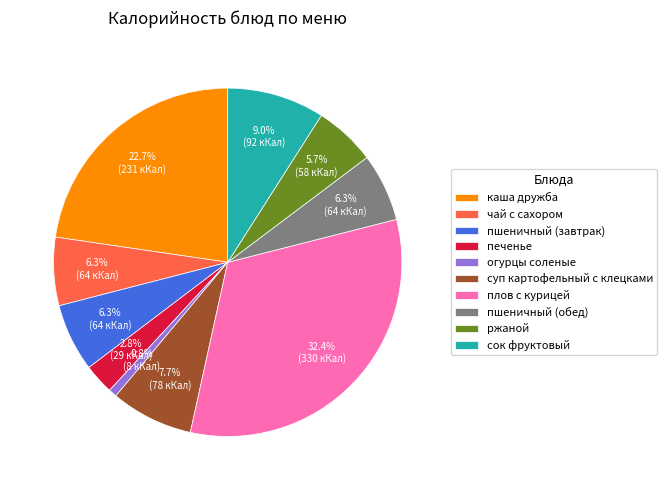

To the nearest percent, what portion does суп картофельный с клецками represent?

8%